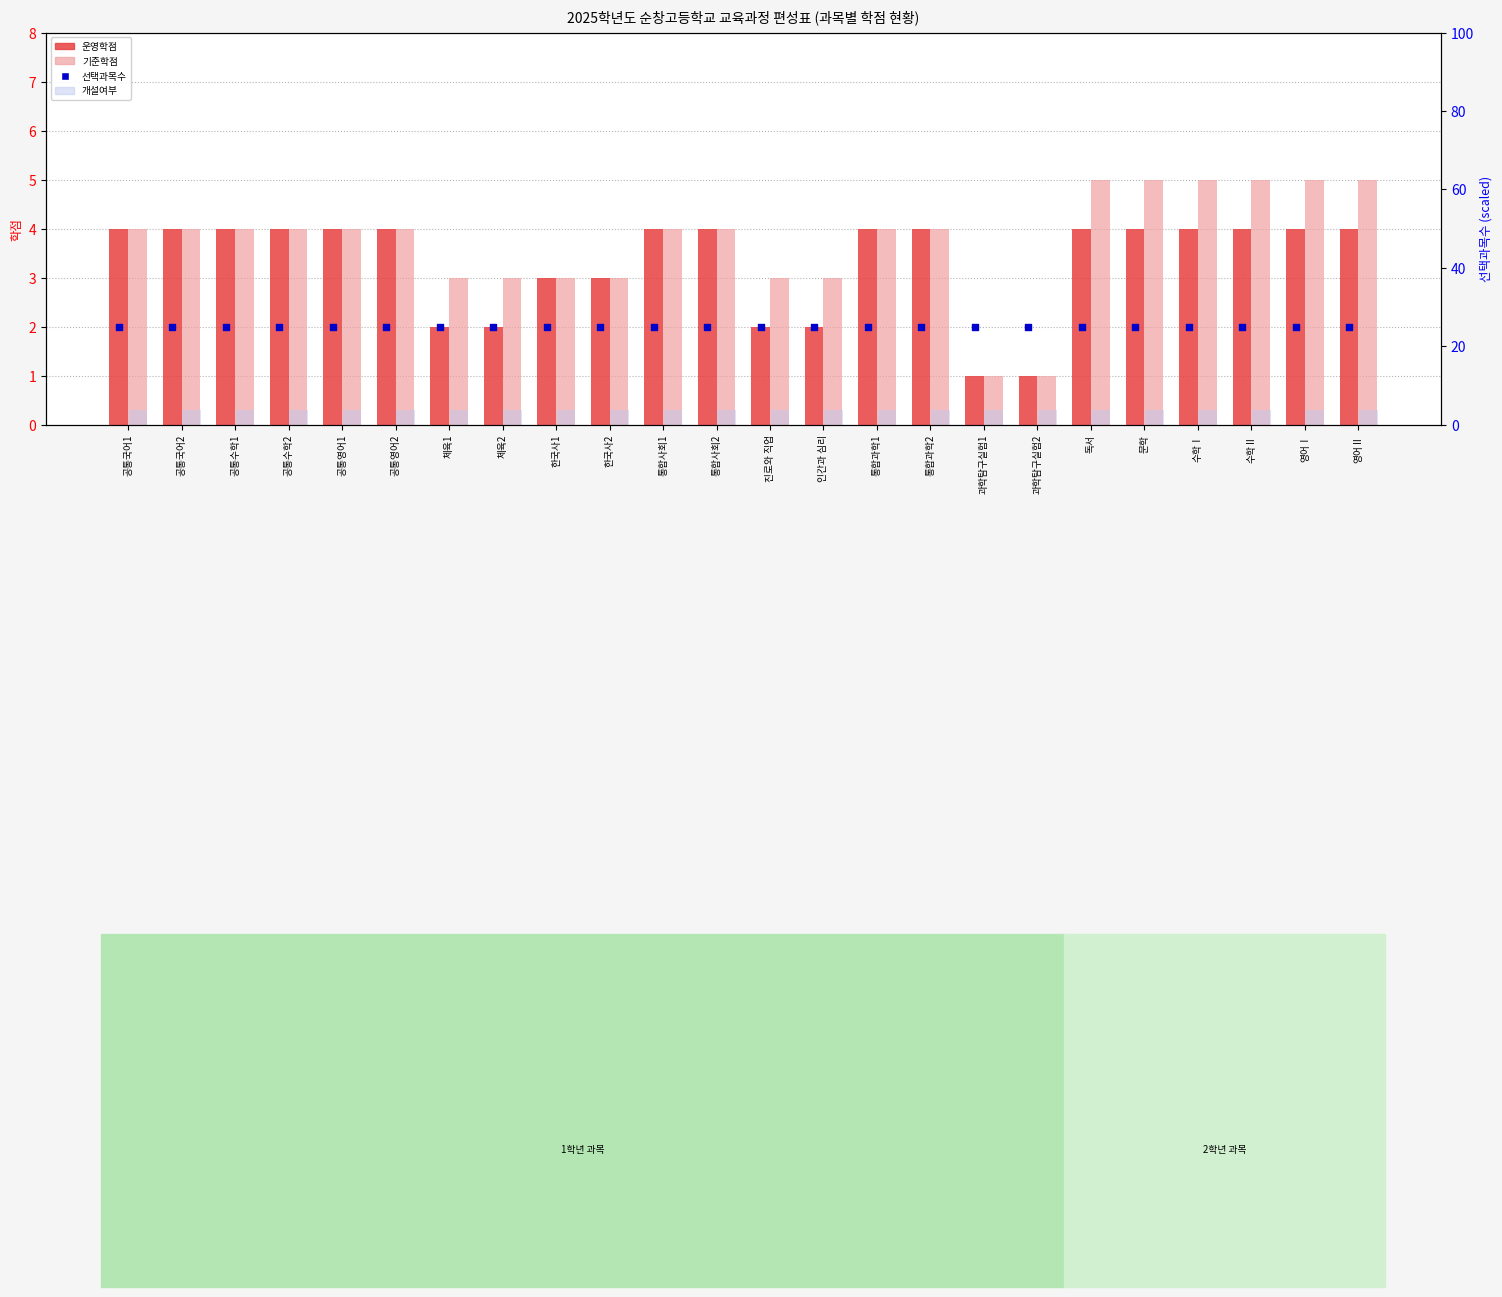

At how many categories does at least one series exceed 9?

24